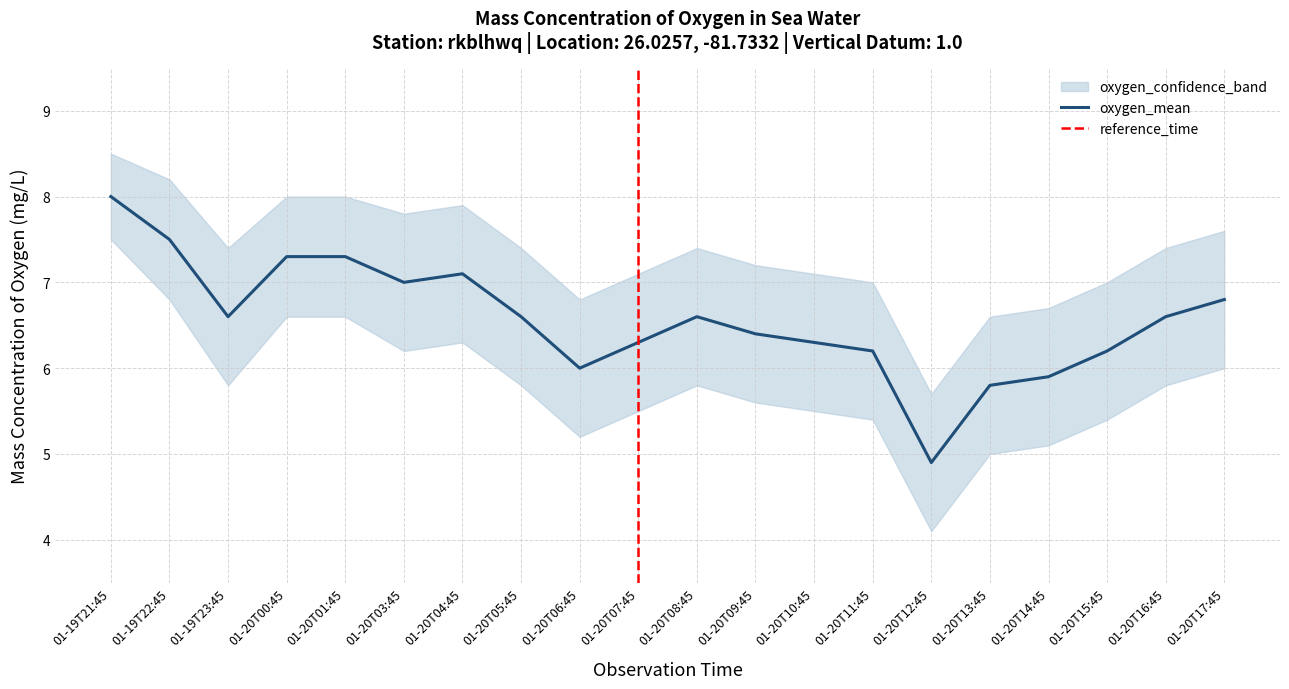

True or false: oxygen_lower has more than 2 points higher than both neighbors.

False